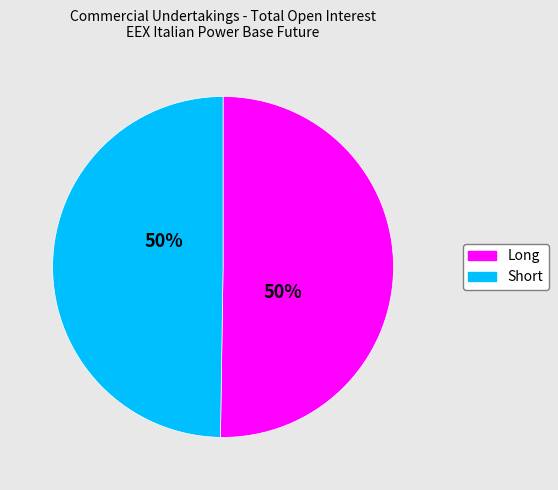

Approximately how many times larger is the value at Short compared to Long?

1.0